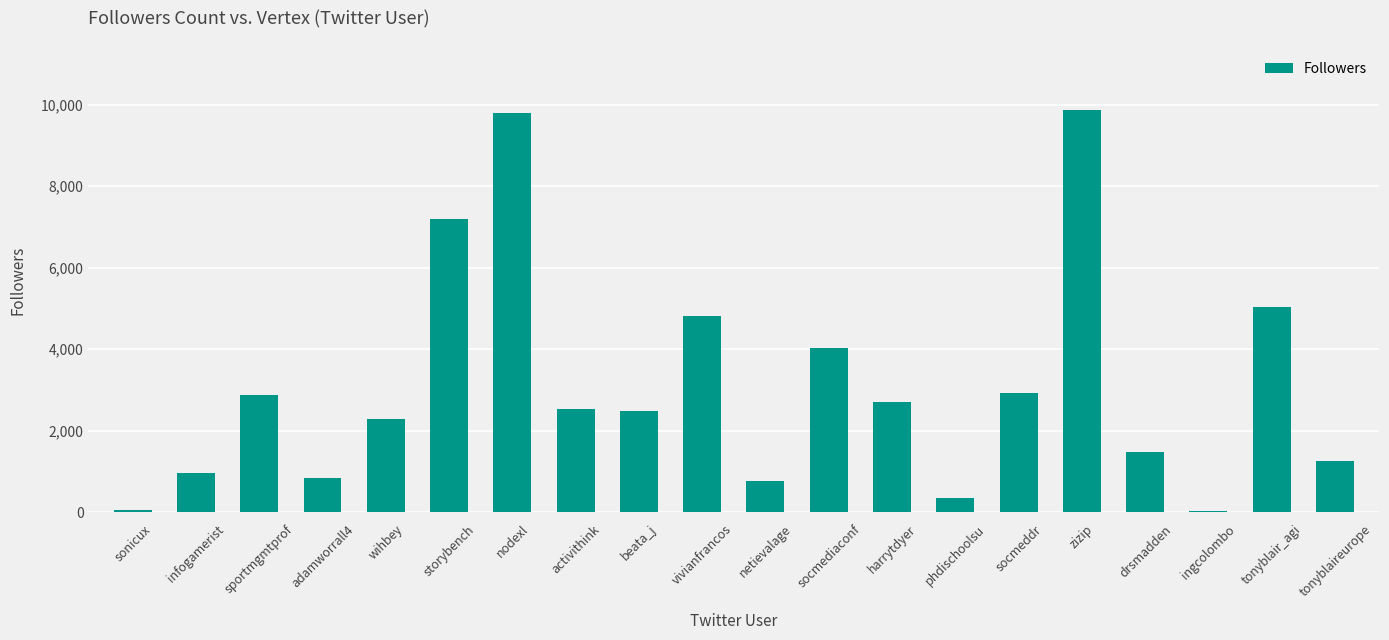

The chart shows a value of 342 at phdischoolsu. True or false?

True